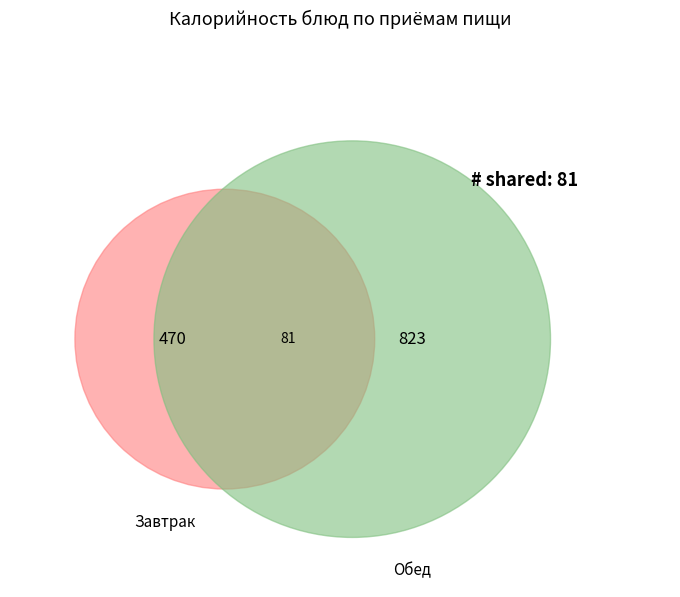

The гуляш из отварной говядины slice represents 3% of the pie. True or false?

False